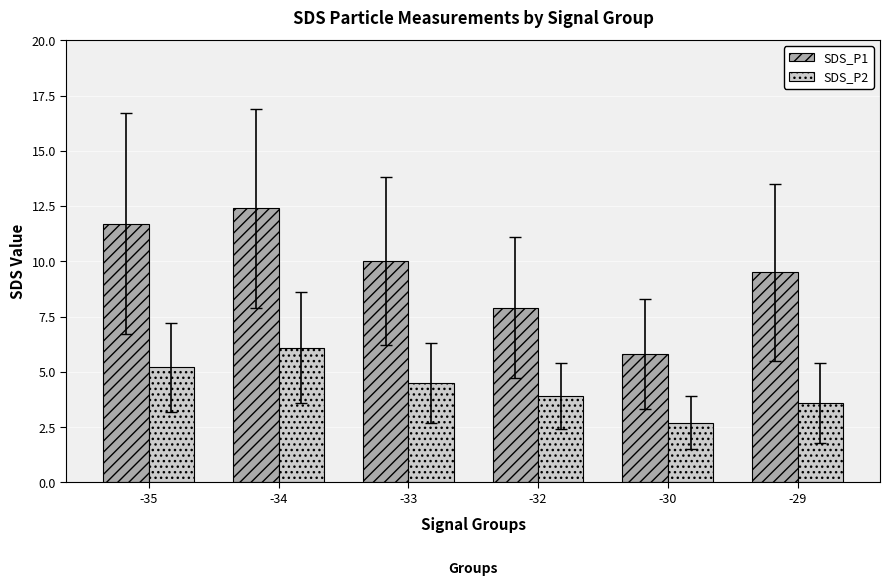

How many distinct data groups are displayed?

2